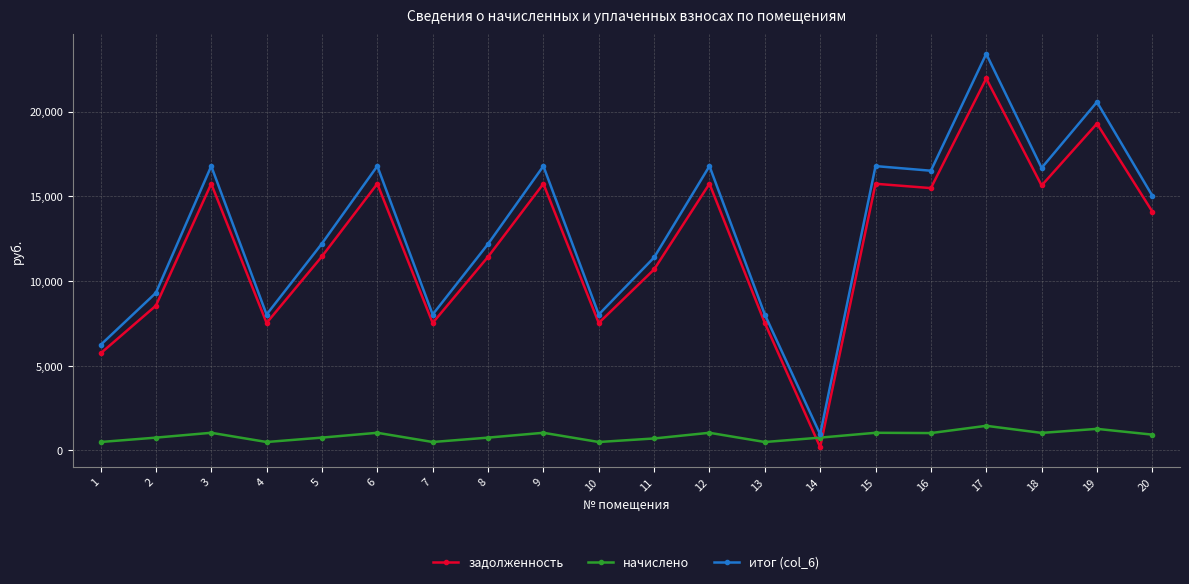

Rank the series by their maximum value, from lowest to highest.

начислено, задолженность, итог (col_6)